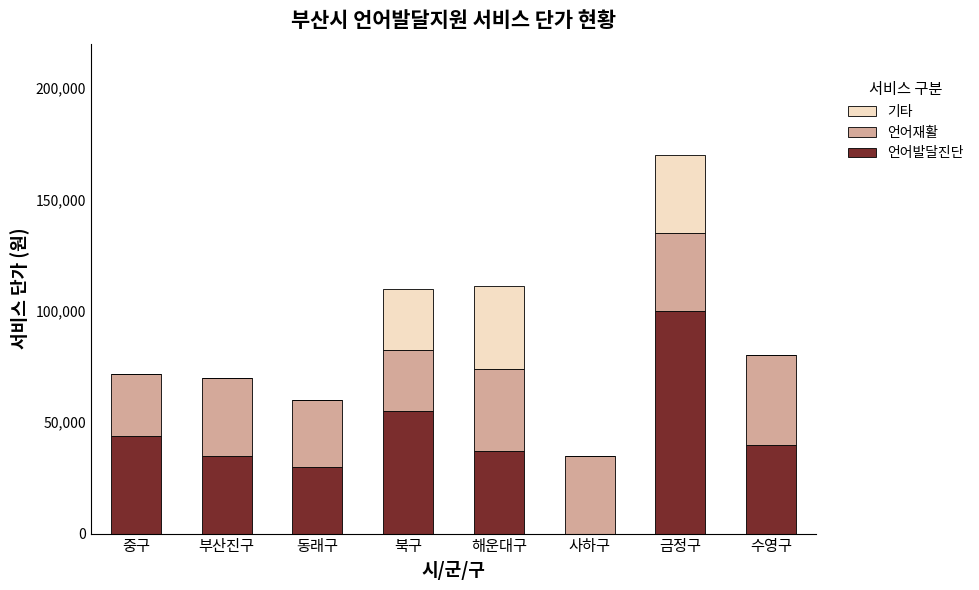

What is the highest value of the 언어발달진단 series?

100000